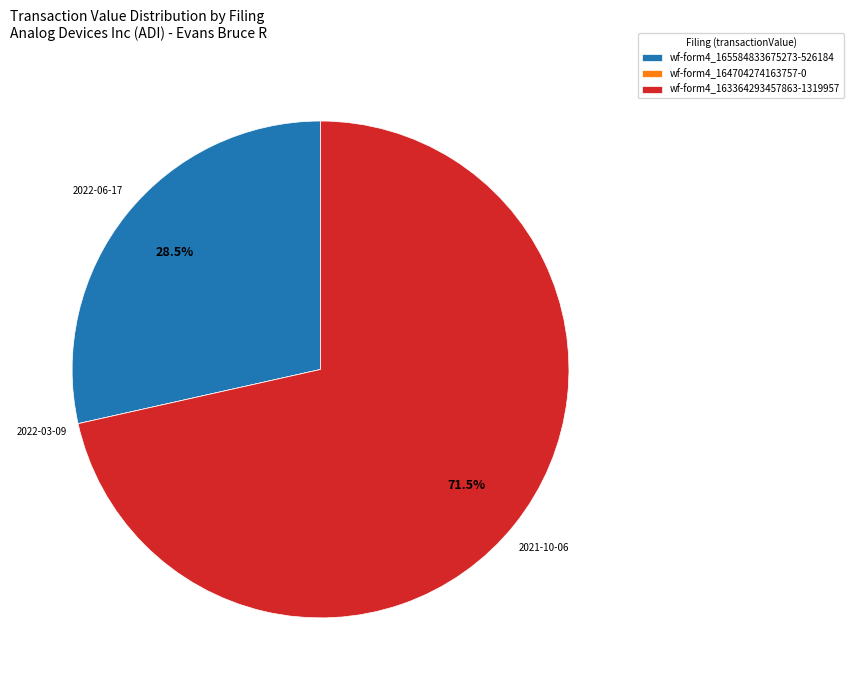

What percentage is NOT represented by wf-form4_163364293457863-1319957?

28.5%